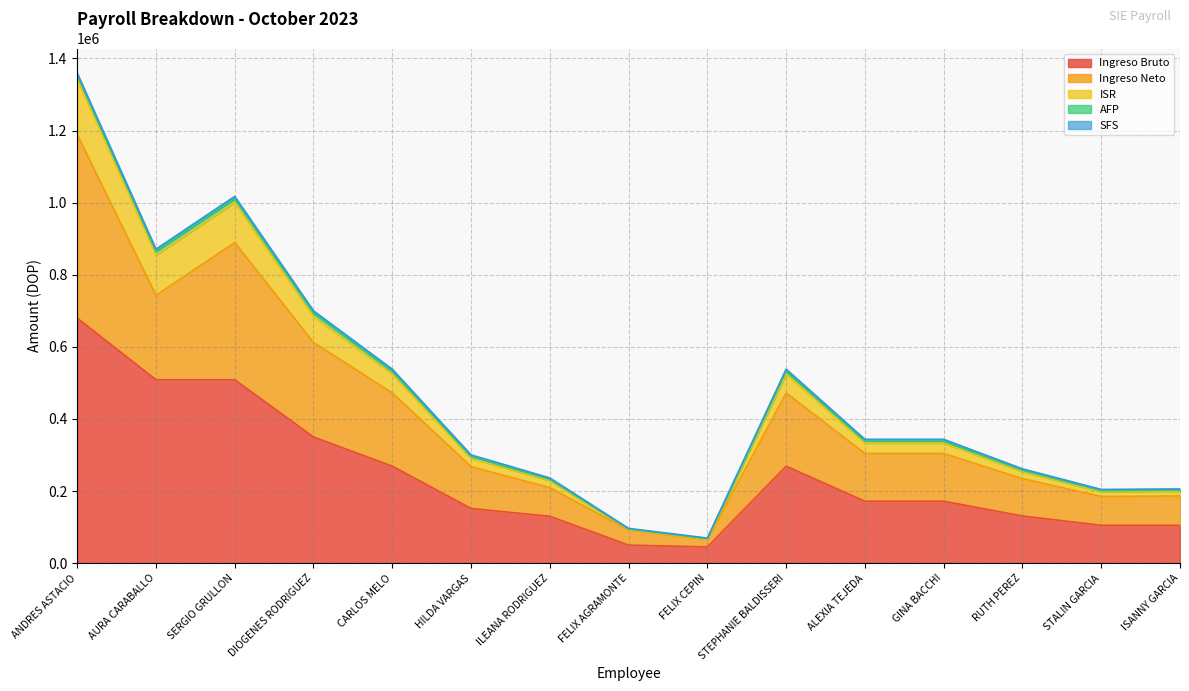

At which label does Ingreso Bruto first exceed 171781?

ANDRES ASTACIO